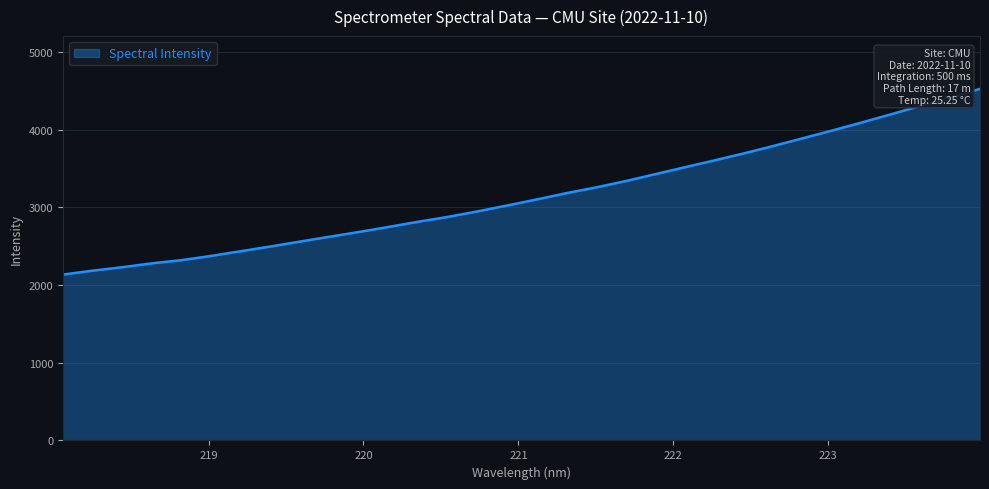

What is the difference between the second highest and second lowest values?

2225.6